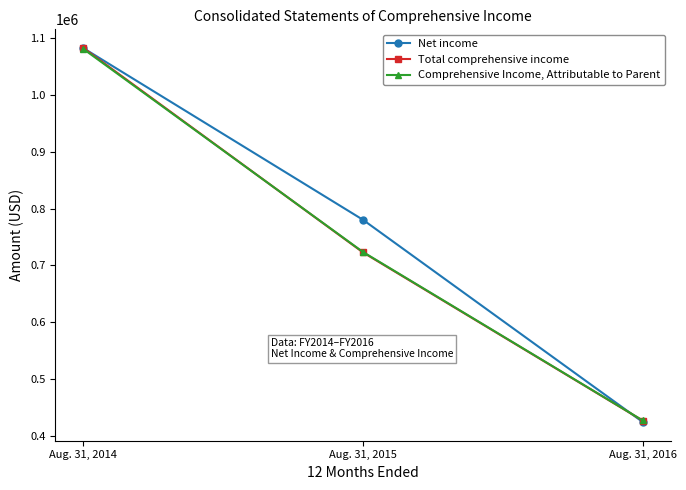

Which category has the lowest value across all series?

Aug. 31, 2016